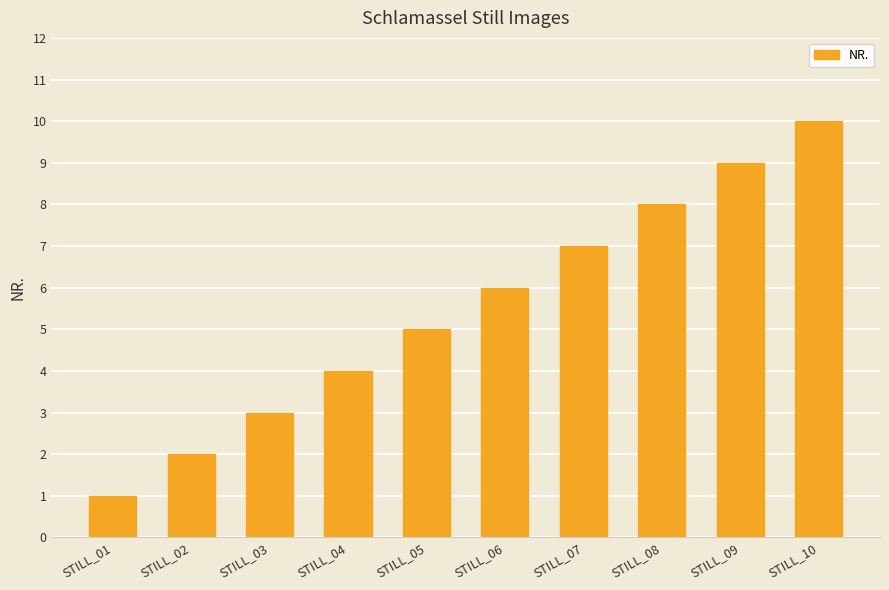

Rank the categories by value from highest to lowest.

STILL_10, STILL_09, STILL_08, STILL_07, STILL_06, STILL_05, STILL_04, STILL_03, STILL_02, STILL_01